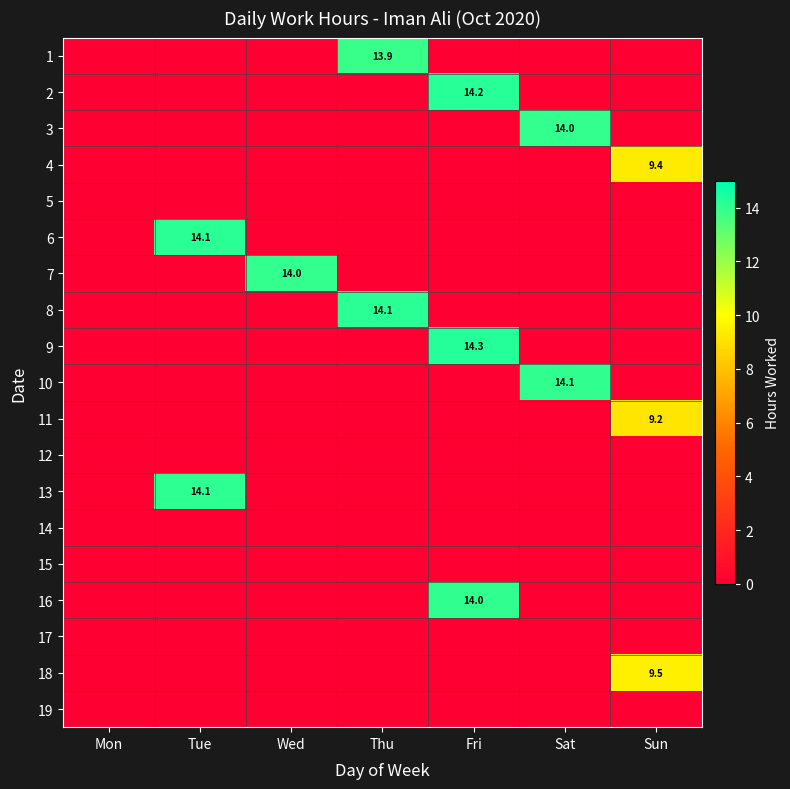

What is the total value across all series at Thu?

28.0